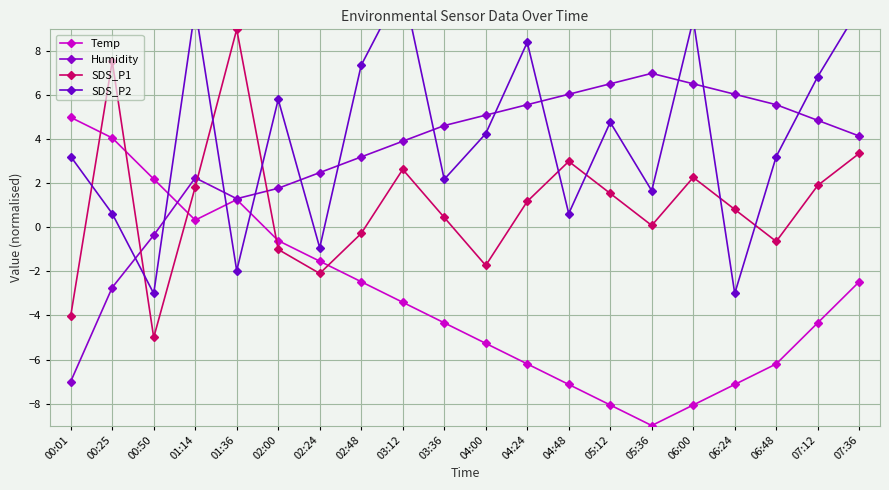

Count the number of data series in this chart.

4